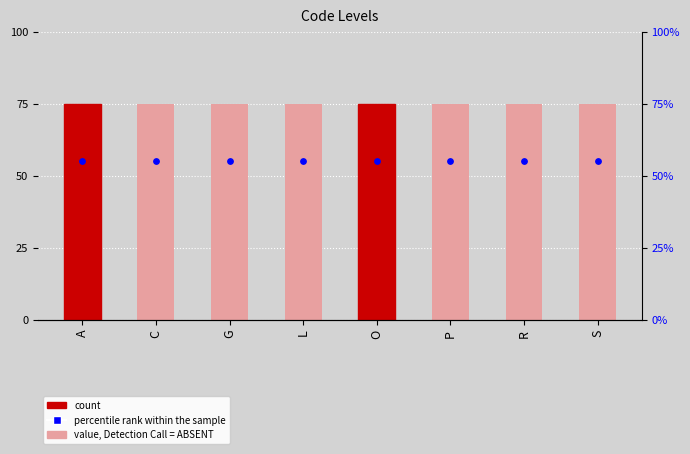

At which category is the sum across all series the highest?

A